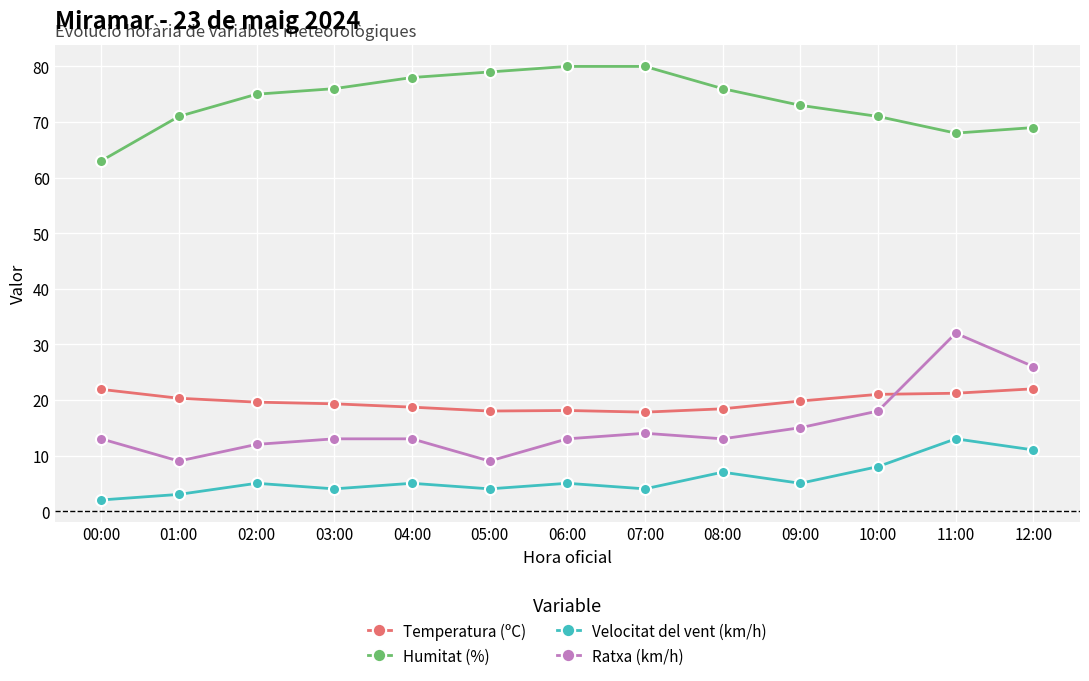

What is the difference between the second highest and second lowest values in the Humitat (%) series?

12.0